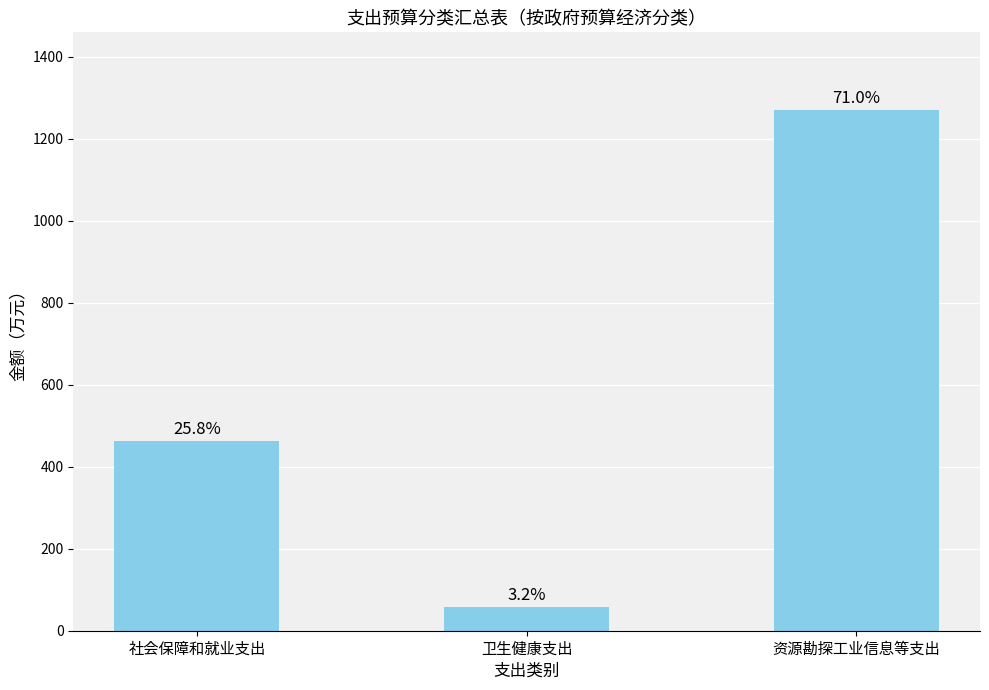

What is the average value?

595.9